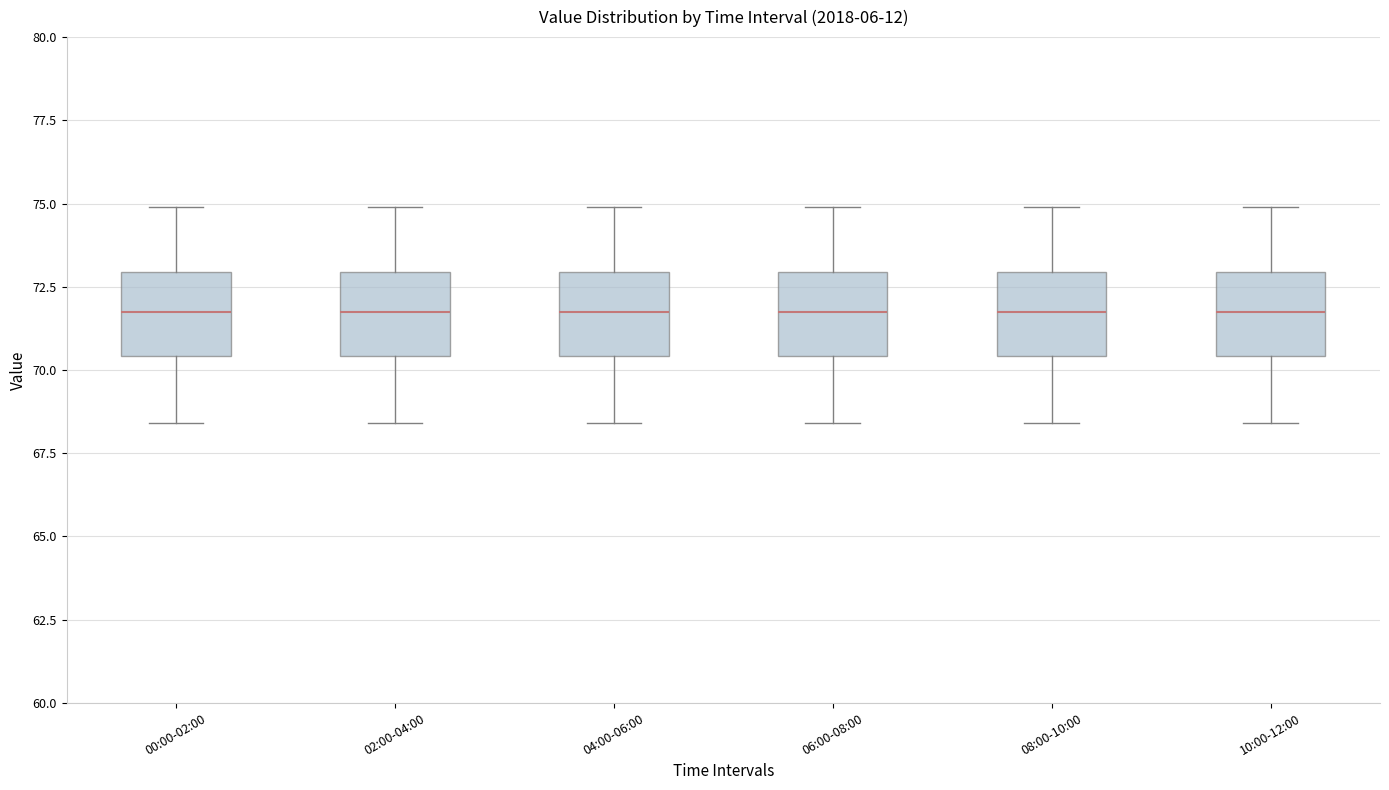

Where is the upper edge of the box for 10:00-12:00 on the y-axis? The values are not printed on the chart, so give them approximately, as read against the axis.

73.0